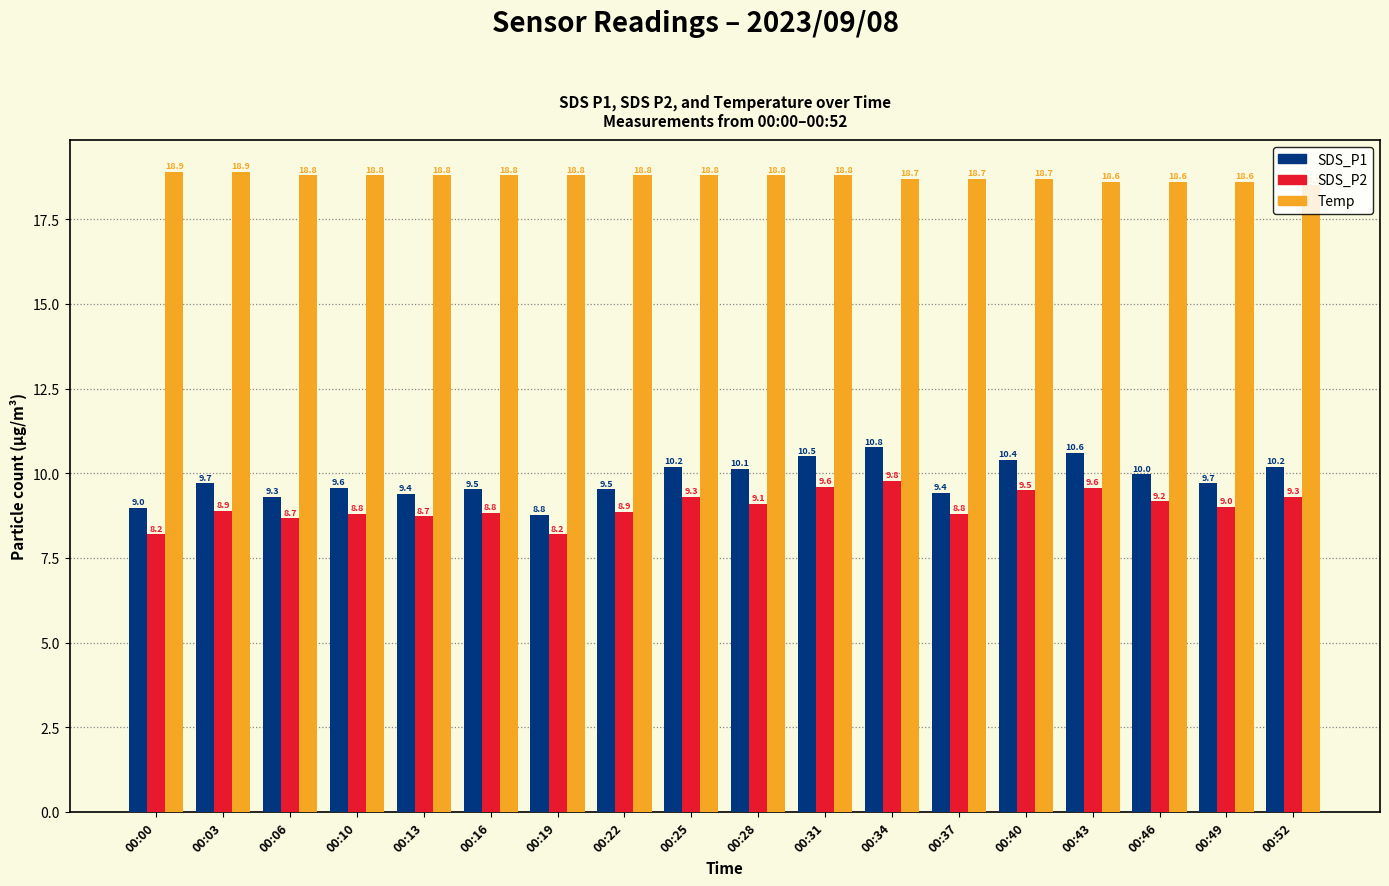

Which series has the largest total across all categories?

Temp